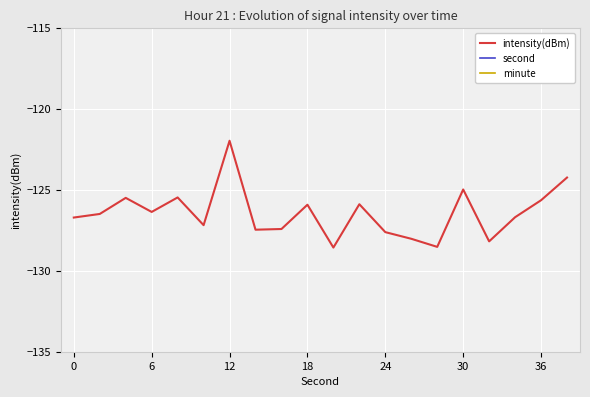

Which category has the highest value in the intensity(dBm) series?

12